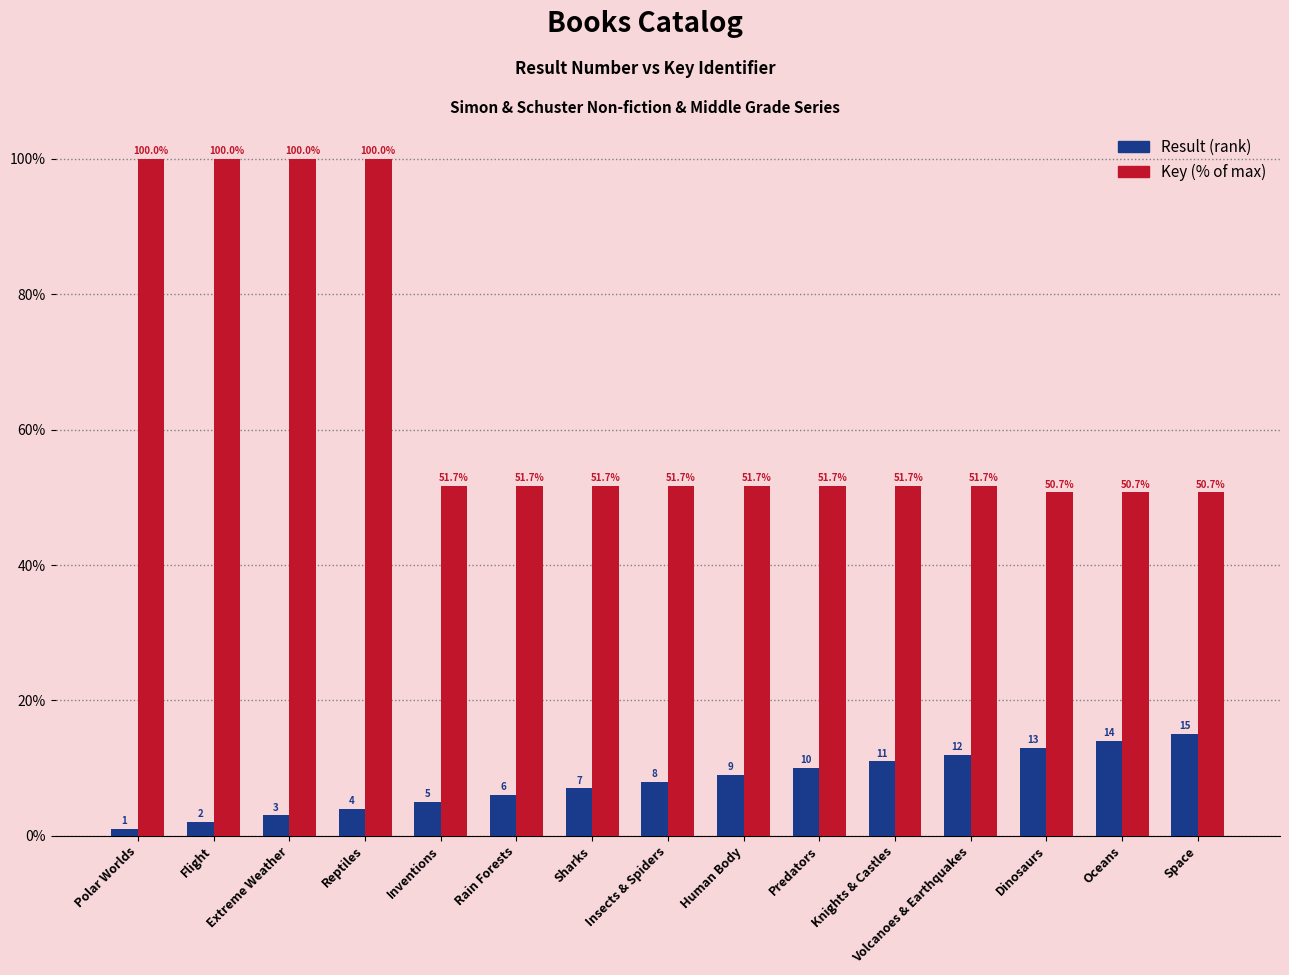

At which category is the sum across all series the highest?

Reptiles